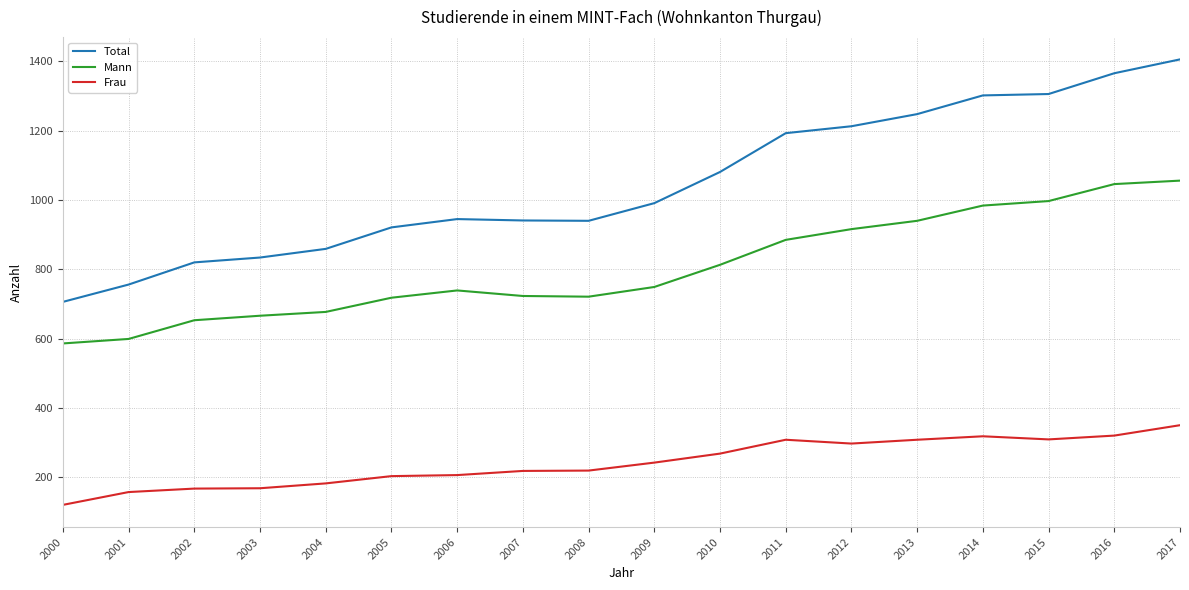

At which label does Mann reach its minimum?

2000